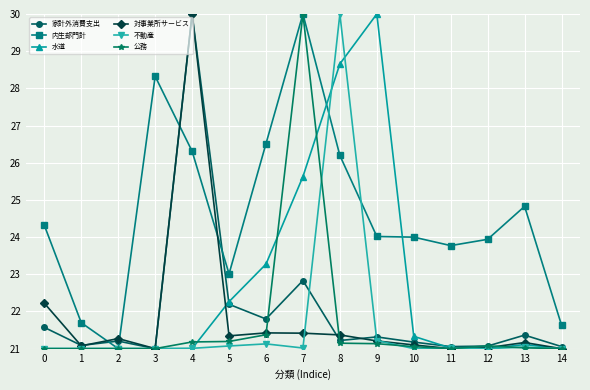

Which series changed the most between 3 and 4?

家計外消費支出